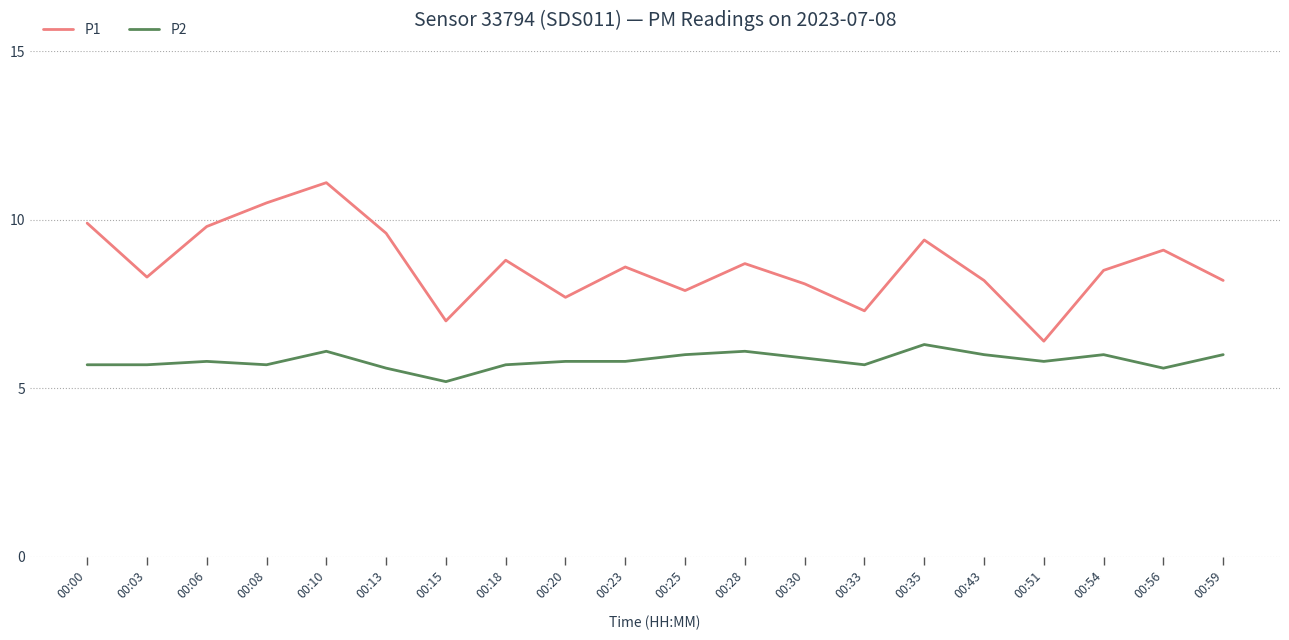

Which series has the widest spread of values?

P1